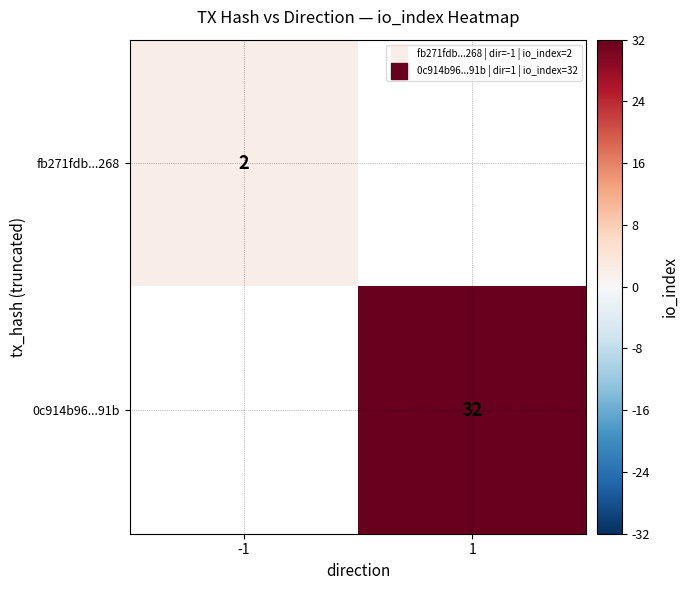

Between -1 and 1, which is larger?

1